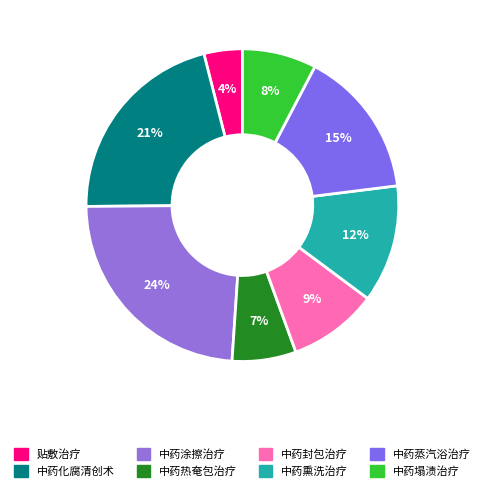

To the nearest percent, what is the difference between the 中药涂擦治疗 and 中药封包治疗 slice percentages?

15%